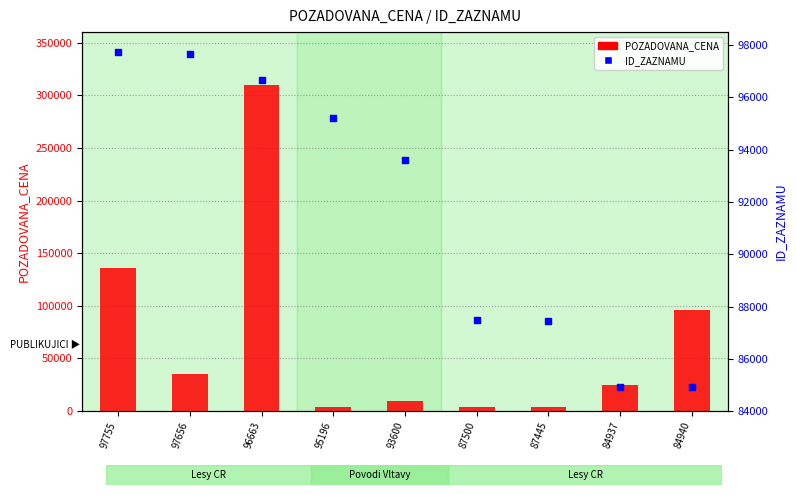

Which series has the largest total across all categories?

ID_ZAZNAMU